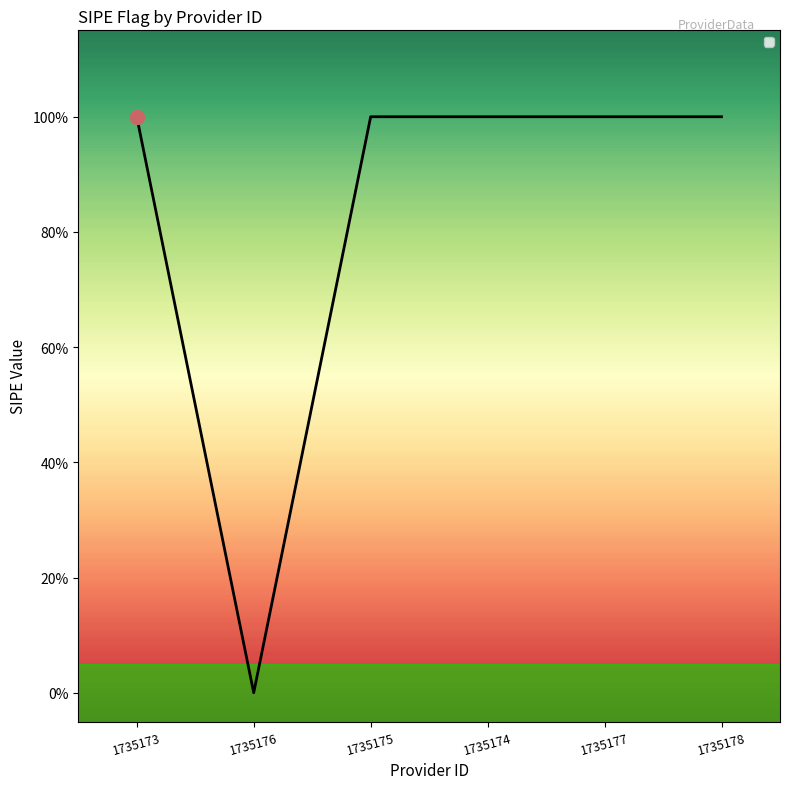

Does the chart have visible grid lines?

No